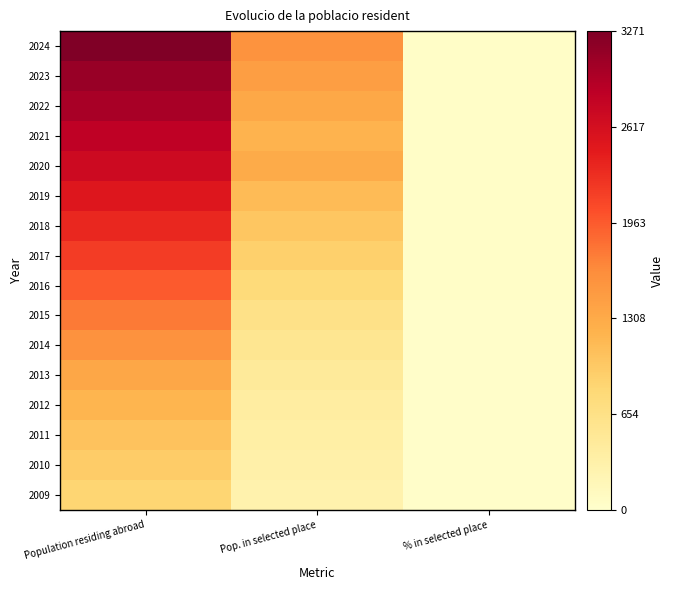

At how many categories does at least one series exceed 2835?

1